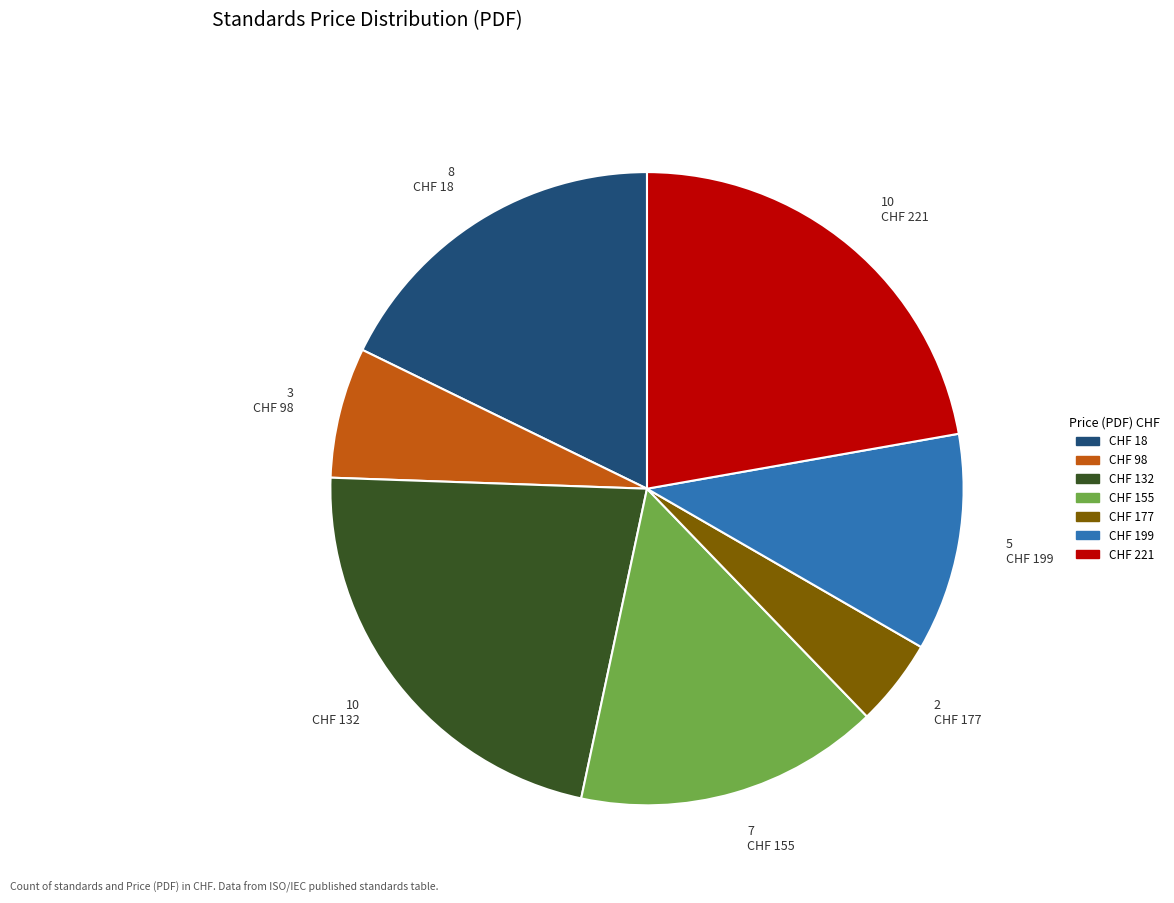

Count the number of slices in the pie.

7